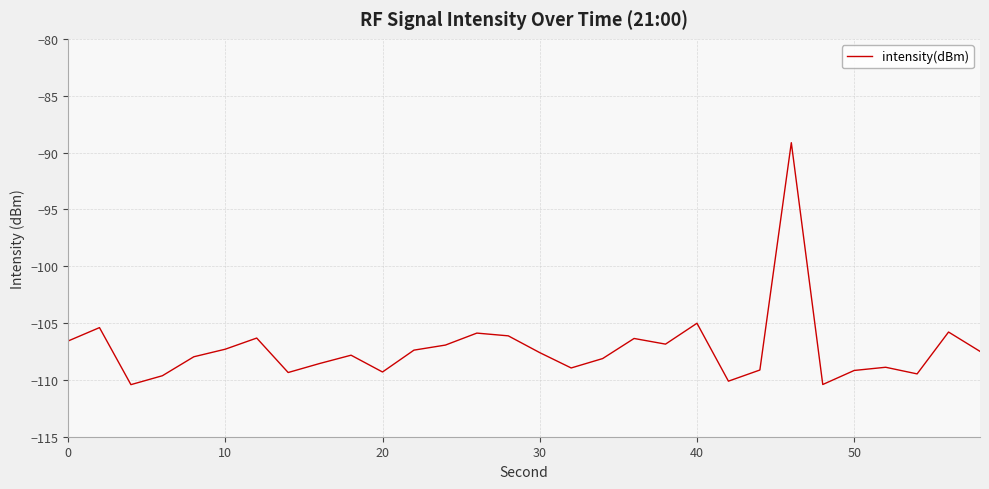

What is the greatest value displayed?

-89.1